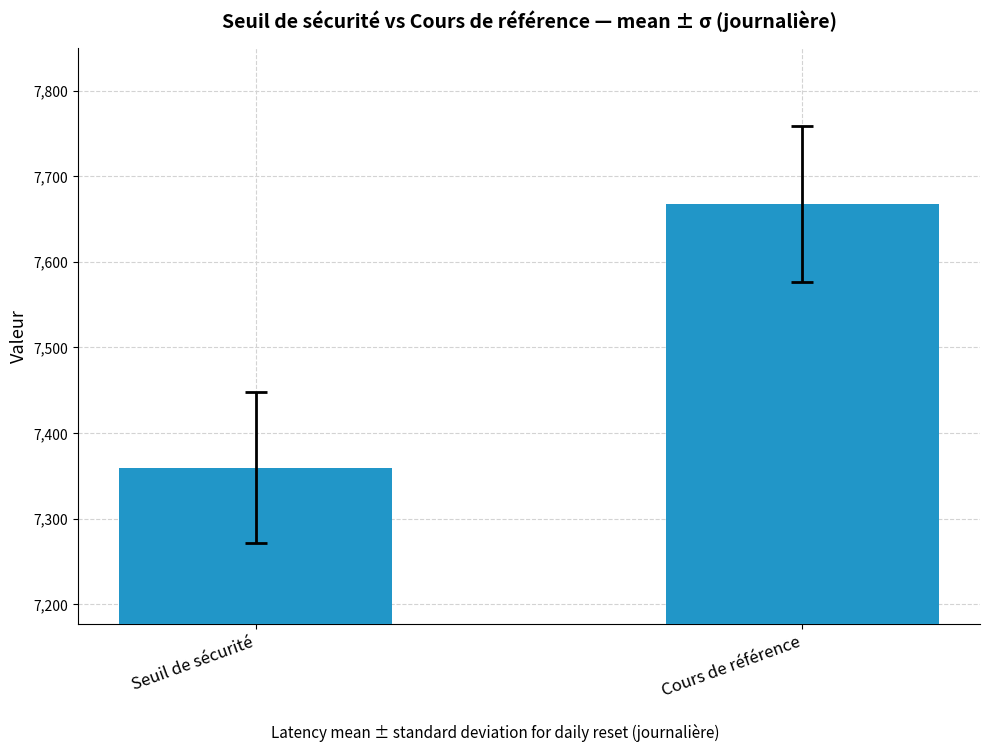

Reading right to left, extract all data points from this chart.

7667.2	7359.6